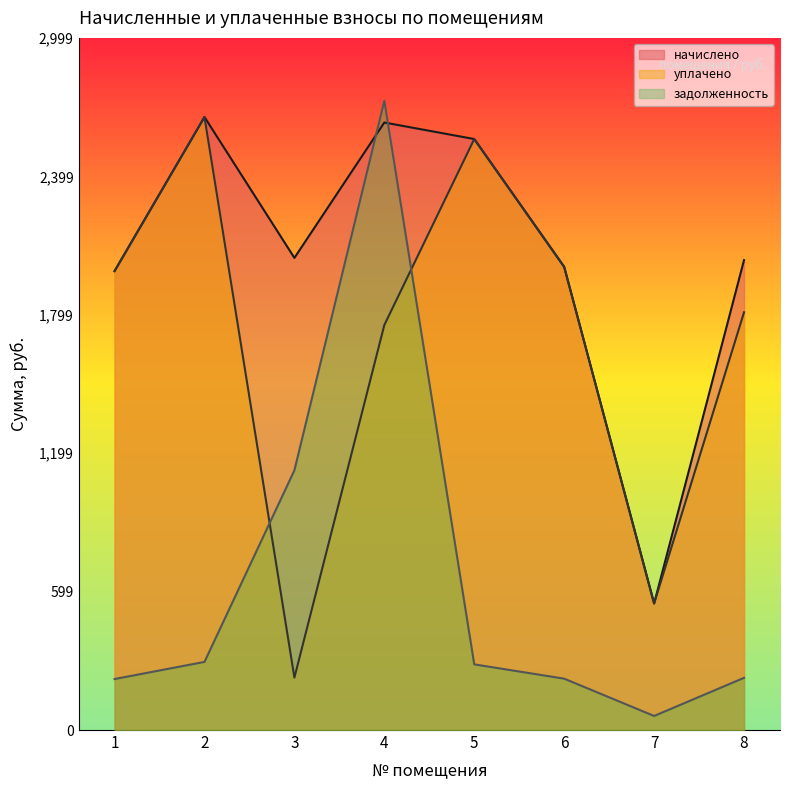

At which category is the sum across all series the highest?

4